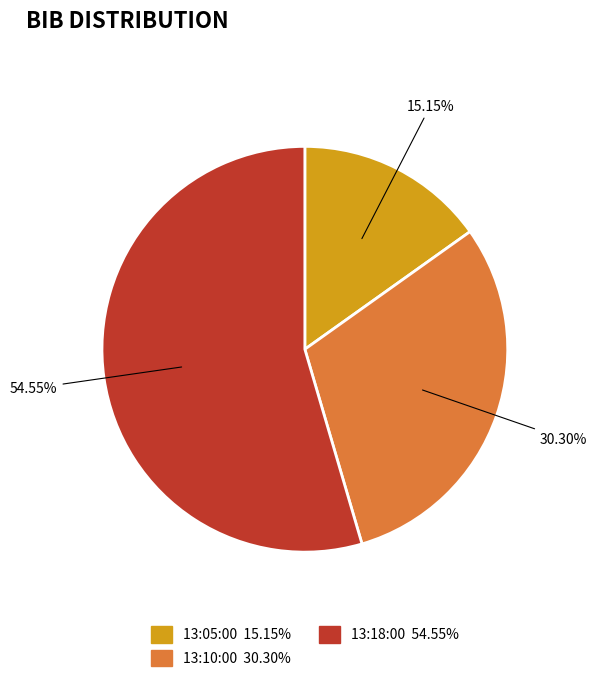

The 13:18:00 slice represents 48% of the pie. True or false?

False